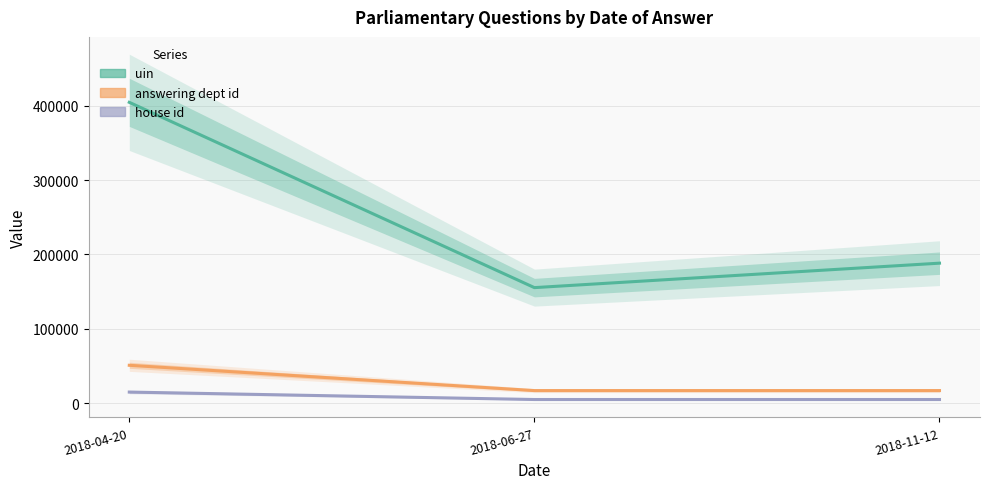

Which category has the lowest value in the answering dept id series?

2018-06-27